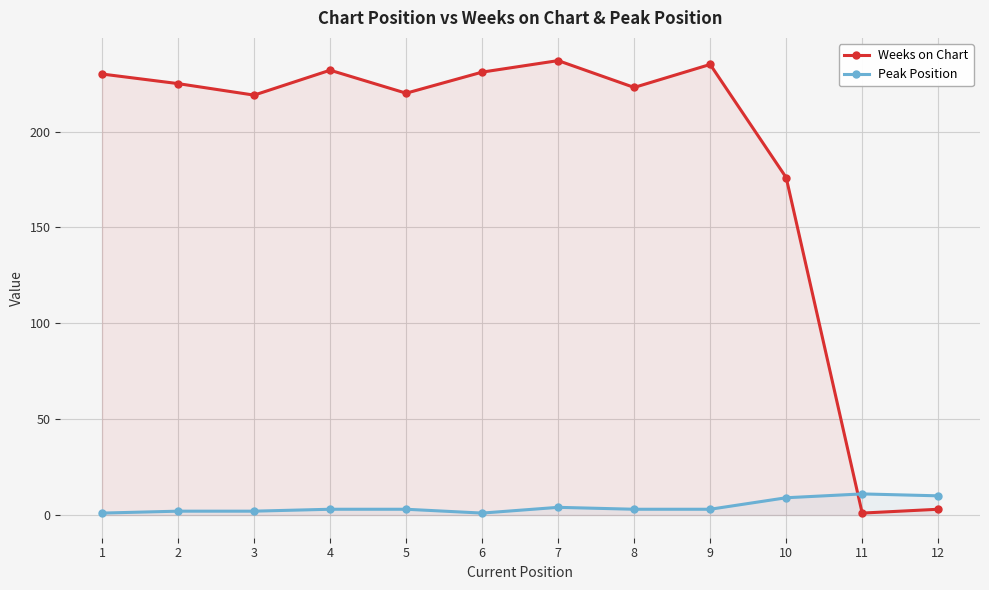

Between 5 and 11, which series saw the biggest shift?

Weeks on Chart